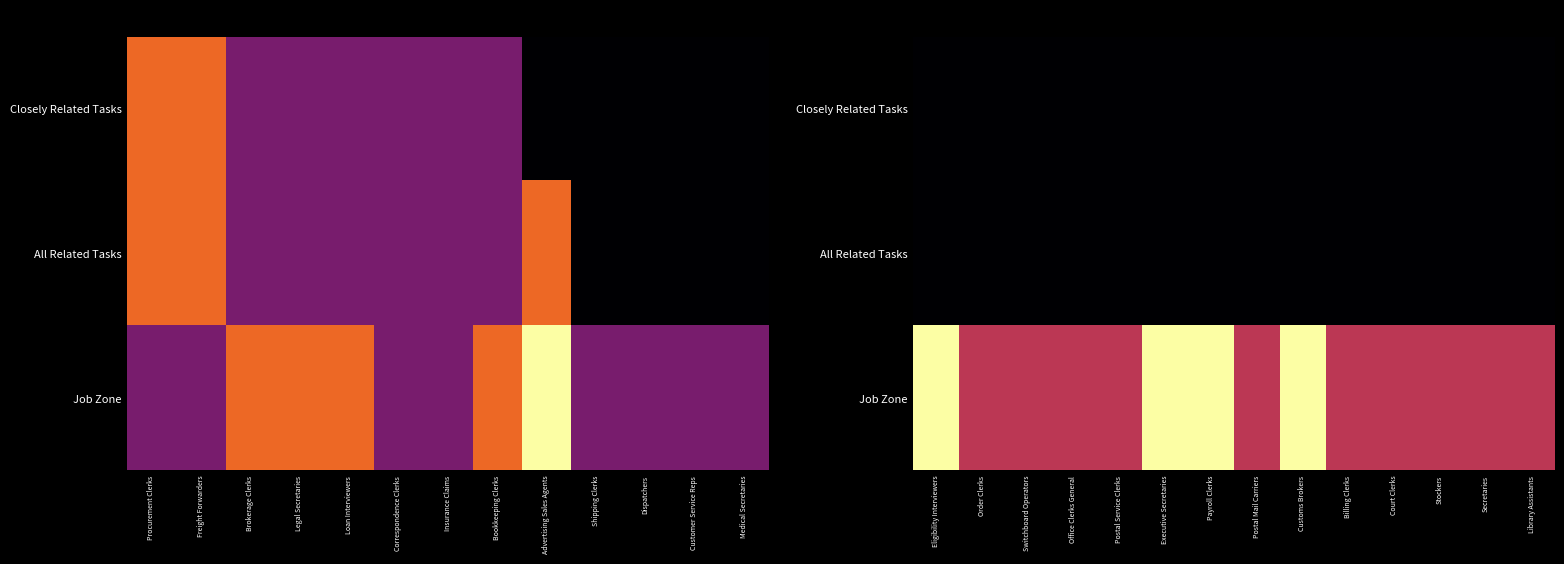

Which series has the widest spread of values?

Job Zone